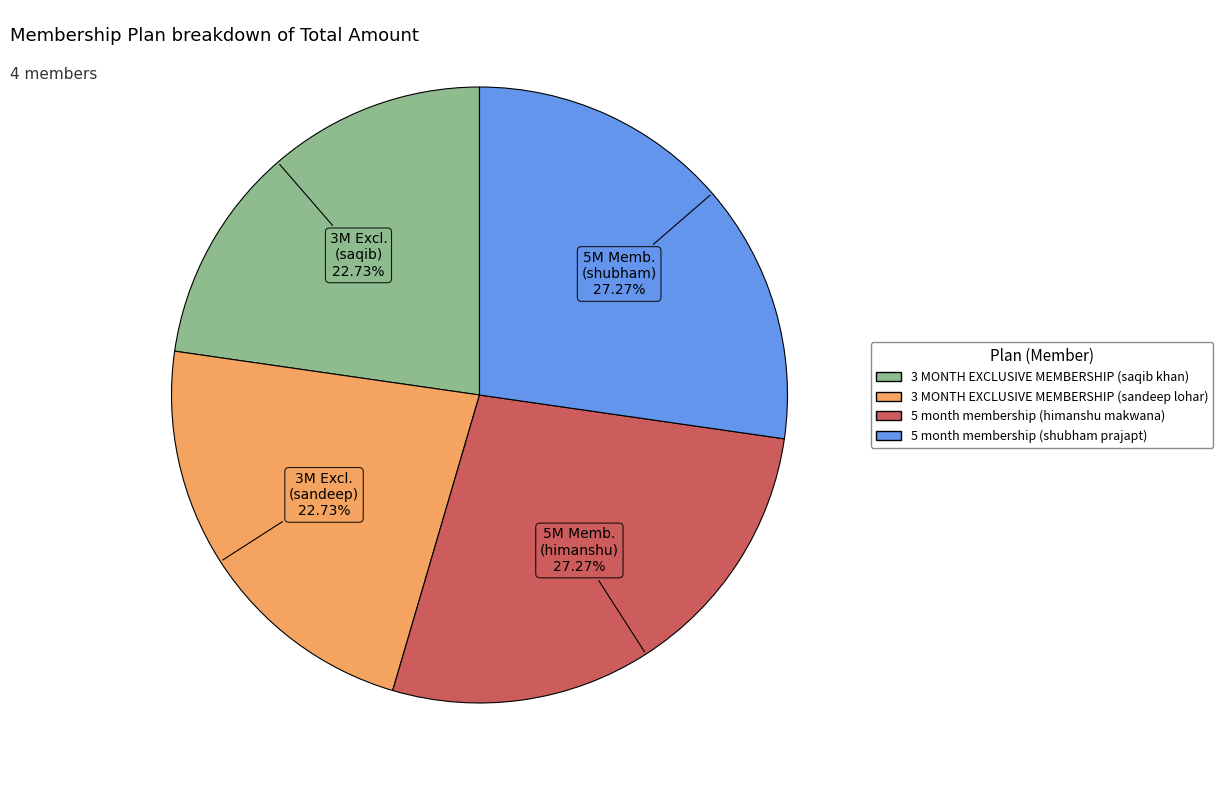

Between 3 MONTH EXCLUSIVE MEMBERSHIP (sandeep lohar) and 5 month membership (shubham prajapt), which is larger?

5 month membership (shubham prajapt)